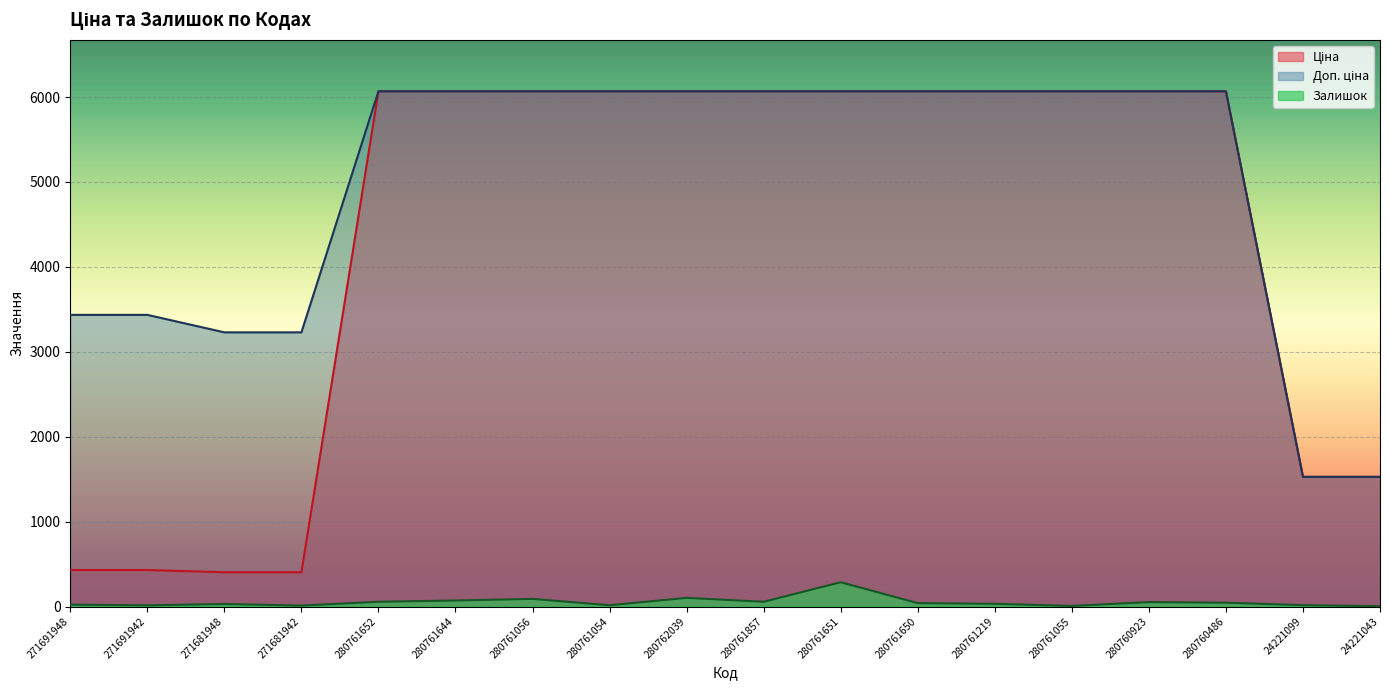

Which series has the largest total across all categories?

Доп. ціна